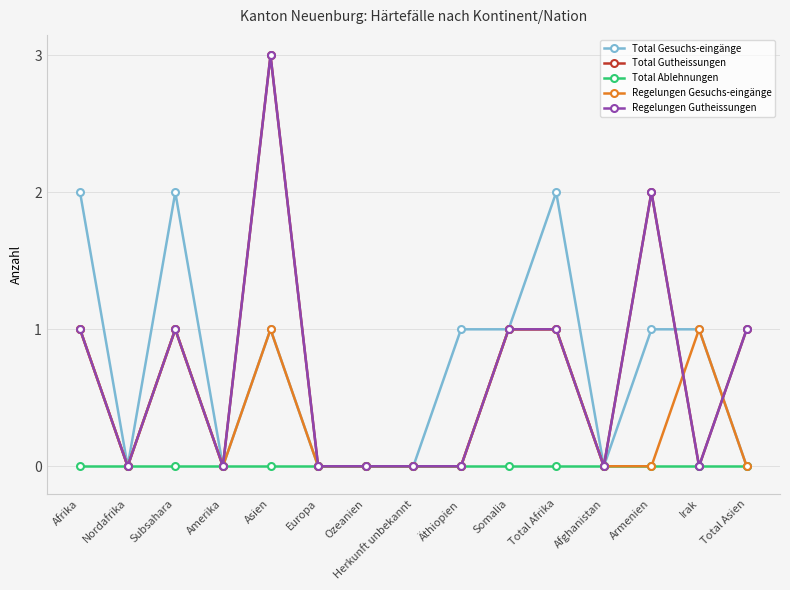

Is this an area chart (filled region under the line)?

No